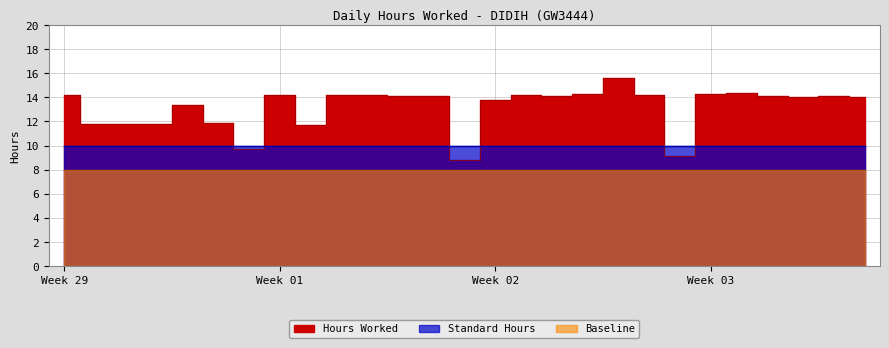

Reading right to left, list all the values displayed in this chart.

Hours Worked: 25=14.0	24=14.1	23=14.0	22=14.1	21=14.3	20=14.3	19=9.2	18=14.2	17=15.6	16=14.3	15=14.1	14=14.2	13=13.8	12=8.8	11=14.1	10=14.1	9=14.2	8=14.2	7=11.7	6=14.2	5=9.7	4=11.9	3=13.4	2=11.8	1=11.8	30=11.8	29=14.2
Standard Hours: 25=10.0	24=10.0	23=10.0	22=10.0	21=10.0	20=10.0	19=10.0	18=10.0	17=10.0	16=10.0	15=10.0	14=10.0	13=10.0	12=10.0	11=10.0	10=10.0	9=10.0	8=10.0	7=10.0	6=10.0	5=10.0	4=10.0	3=10.0	2=10.0	1=10.0	30=10.0	29=10.0
Baseline: 25=8.0	24=8.0	23=8.0	22=8.0	21=8.0	20=8.0	19=8.0	18=8.0	17=8.0	16=8.0	15=8.0	14=8.0	13=8.0	12=8.0	11=8.0	10=8.0	9=8.0	8=8.0	7=8.0	6=8.0	5=8.0	4=8.0	3=8.0	2=8.0	1=8.0	30=8.0	29=8.0